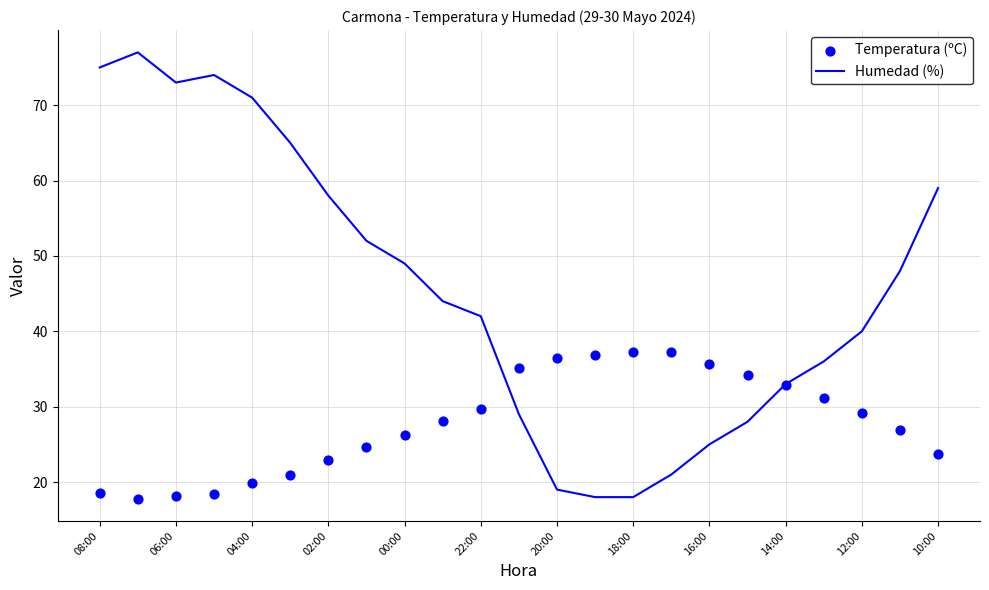

Which series reaches the maximum Y coordinate?

Humedad (%)